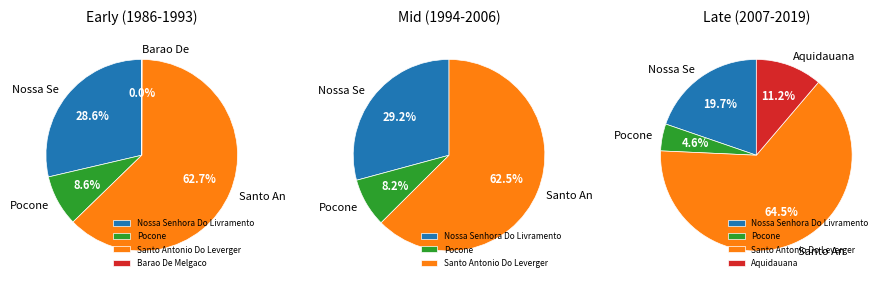

Which category has the biggest portion of the pie?

Santo Antonio Do Leverger